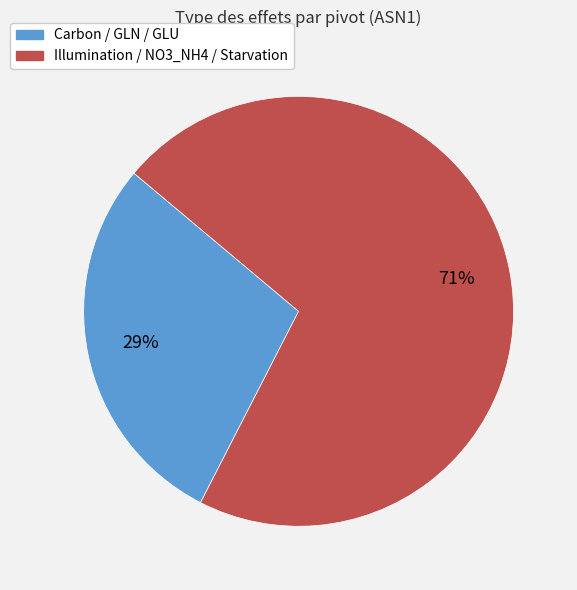

To the nearest percent, what is the average slice percentage?

50%